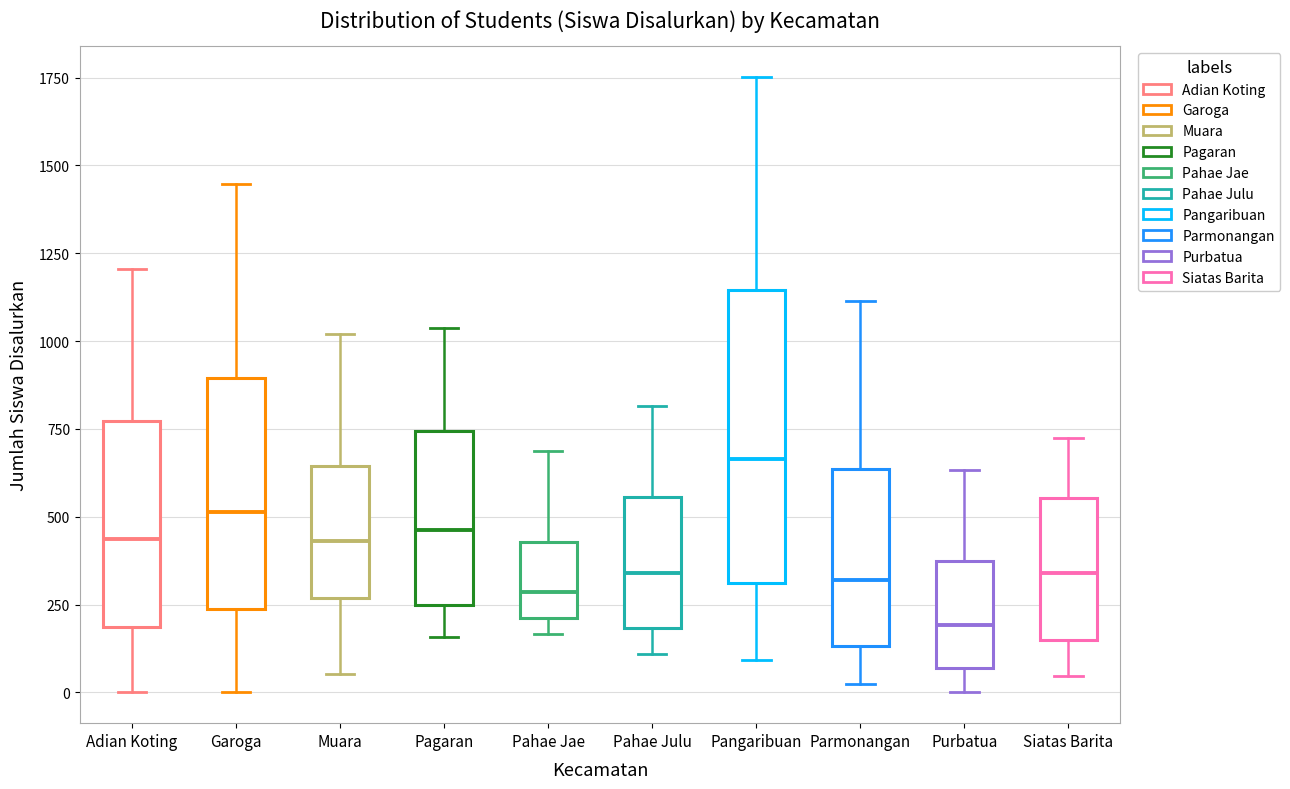

Where does the upper whisker of the box for Garoga end on the y-axis? The values are not printed on the chart, so give them approximately, as read against the axis.

1450